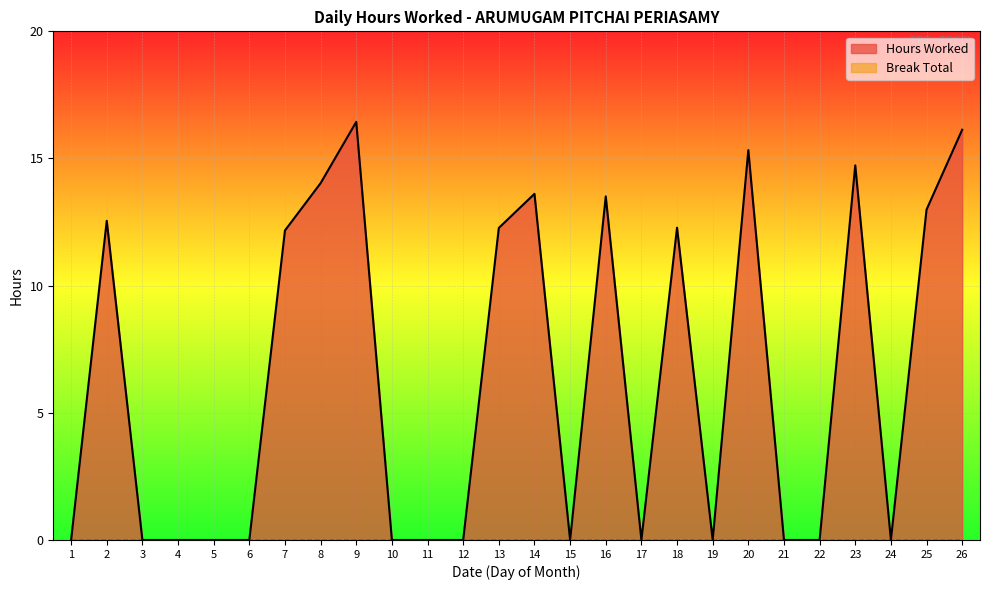

Between 14 and 15, which is larger?

14